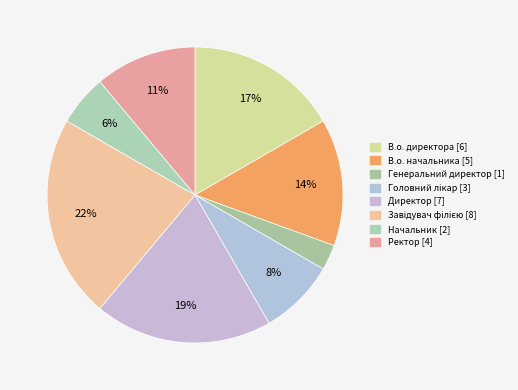

To the nearest percent, what portion does Головний лікар represent?

8%